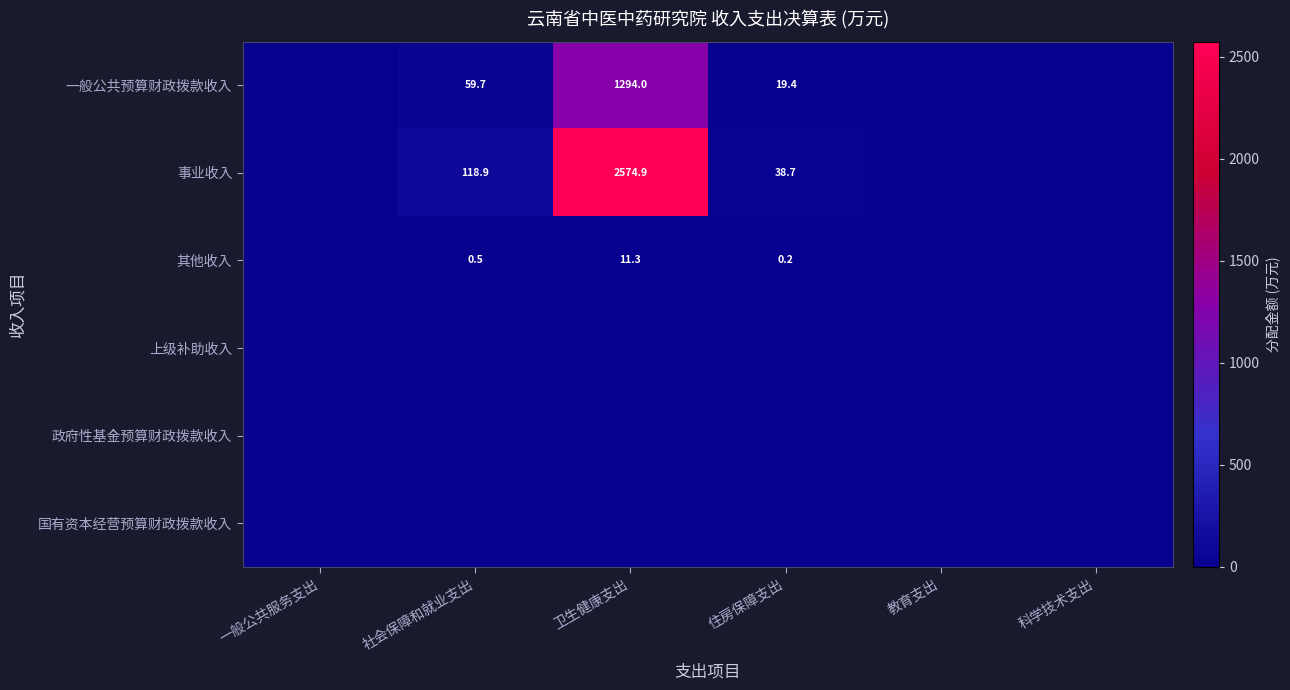

The 其他收入 series shows 0.3 at 社会保障和就业支出. True or false?

False